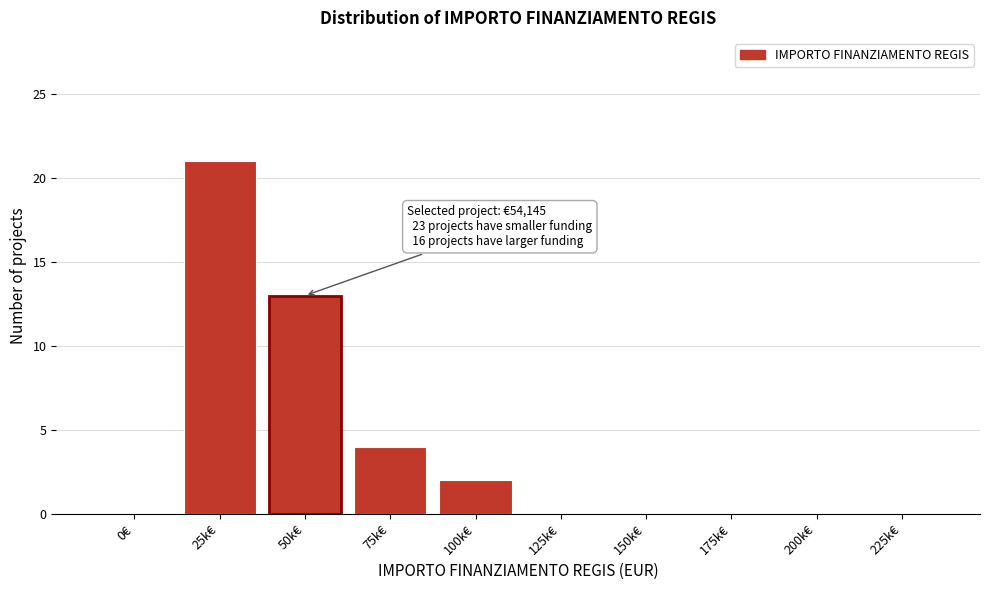

Reading left to right, transcribe all the data shown in this chart.

0€=0	25k€=21	50k€=13	75k€=4	100k€=2	125k€=0	150k€=0	175k€=0	200k€=0	225k€=0